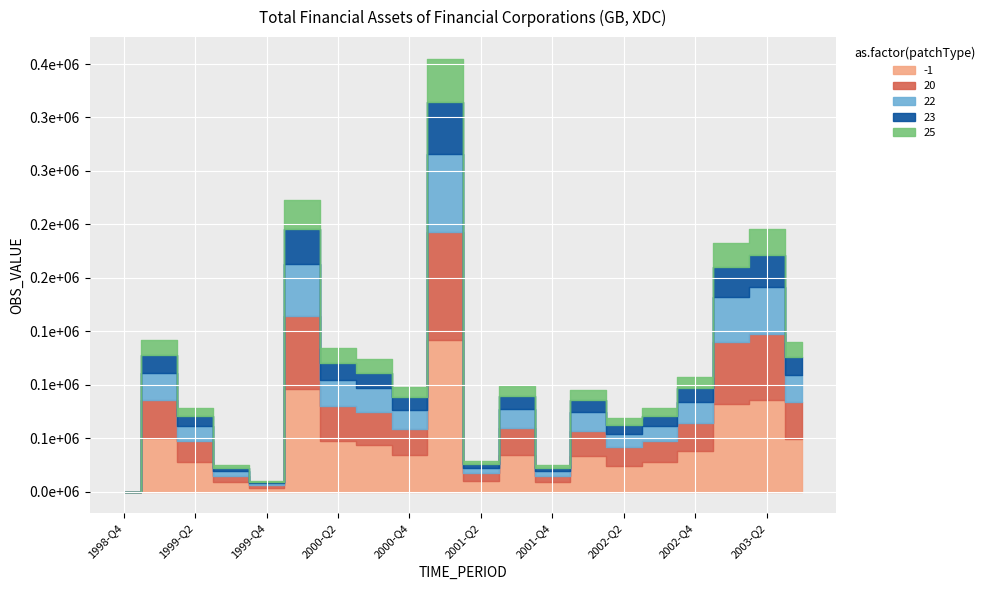

What is the change in value from 1999-Q4 to 2002-Q4?

+97585.0